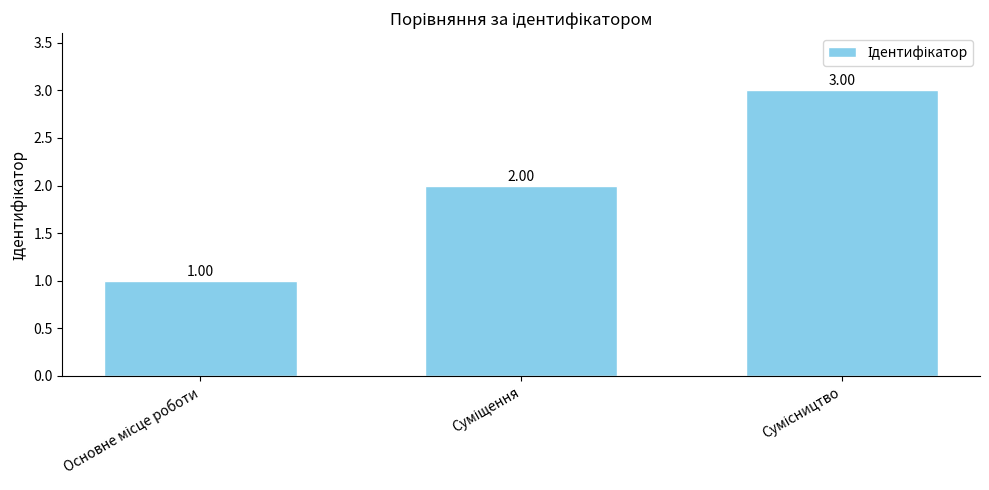

What is the sum of all values?

6